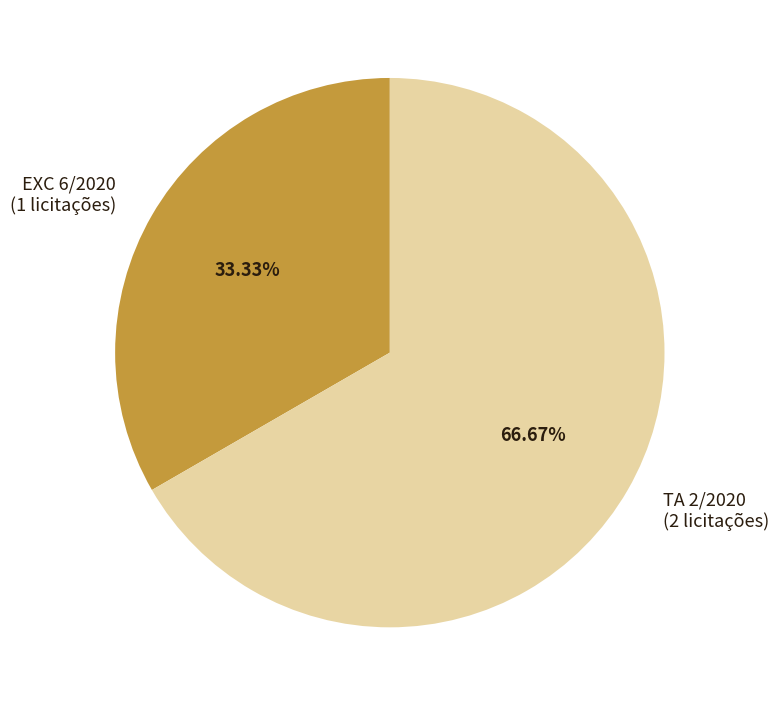

To the nearest percent, what percentage of the pie is EXC 6/2020?

33%